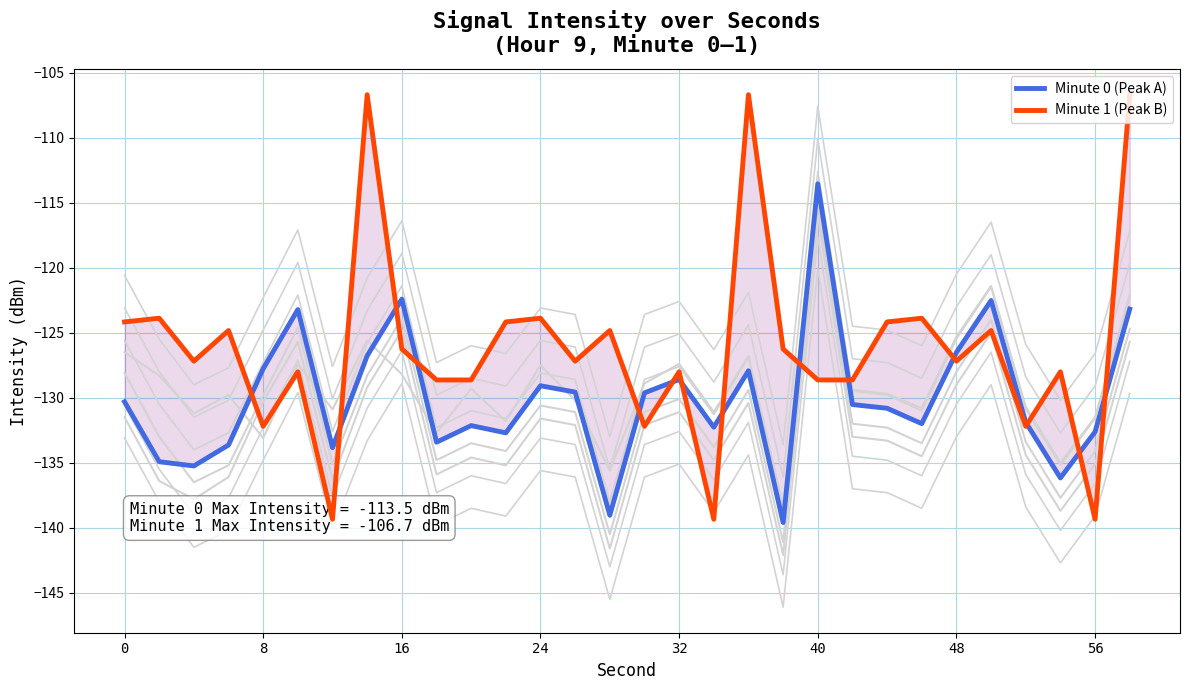

What is the average value of the Minute 1 (Peak B) series?

-126.2